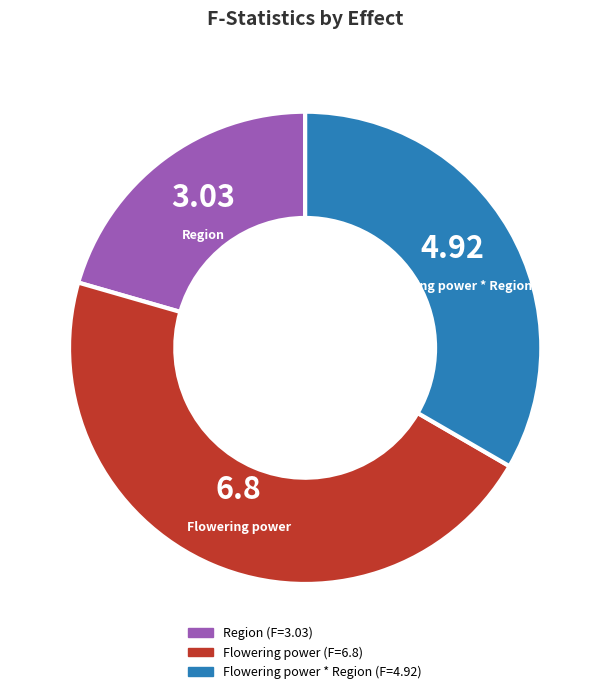

Which slice is the largest?

Flowering power